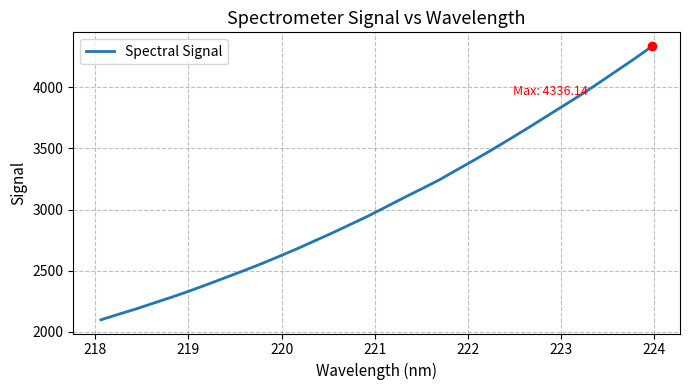

What is the difference between the maximum and minimum values?

2237.1